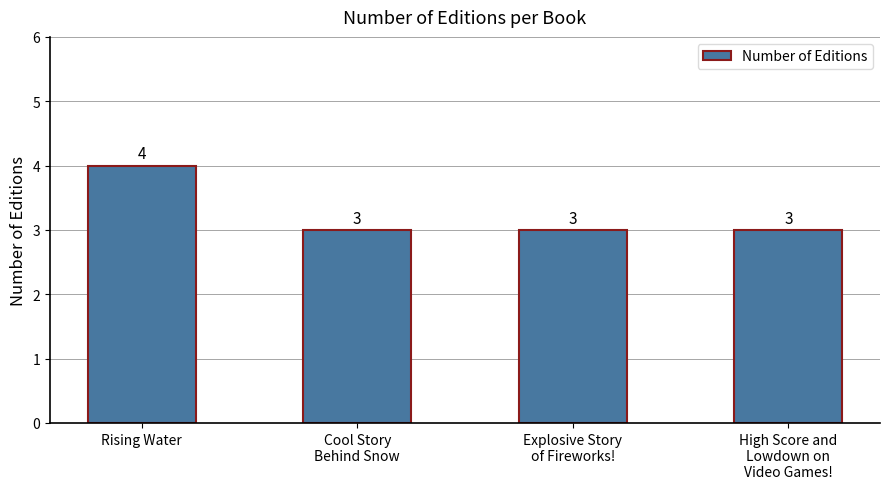

How many bars are there in total?

4